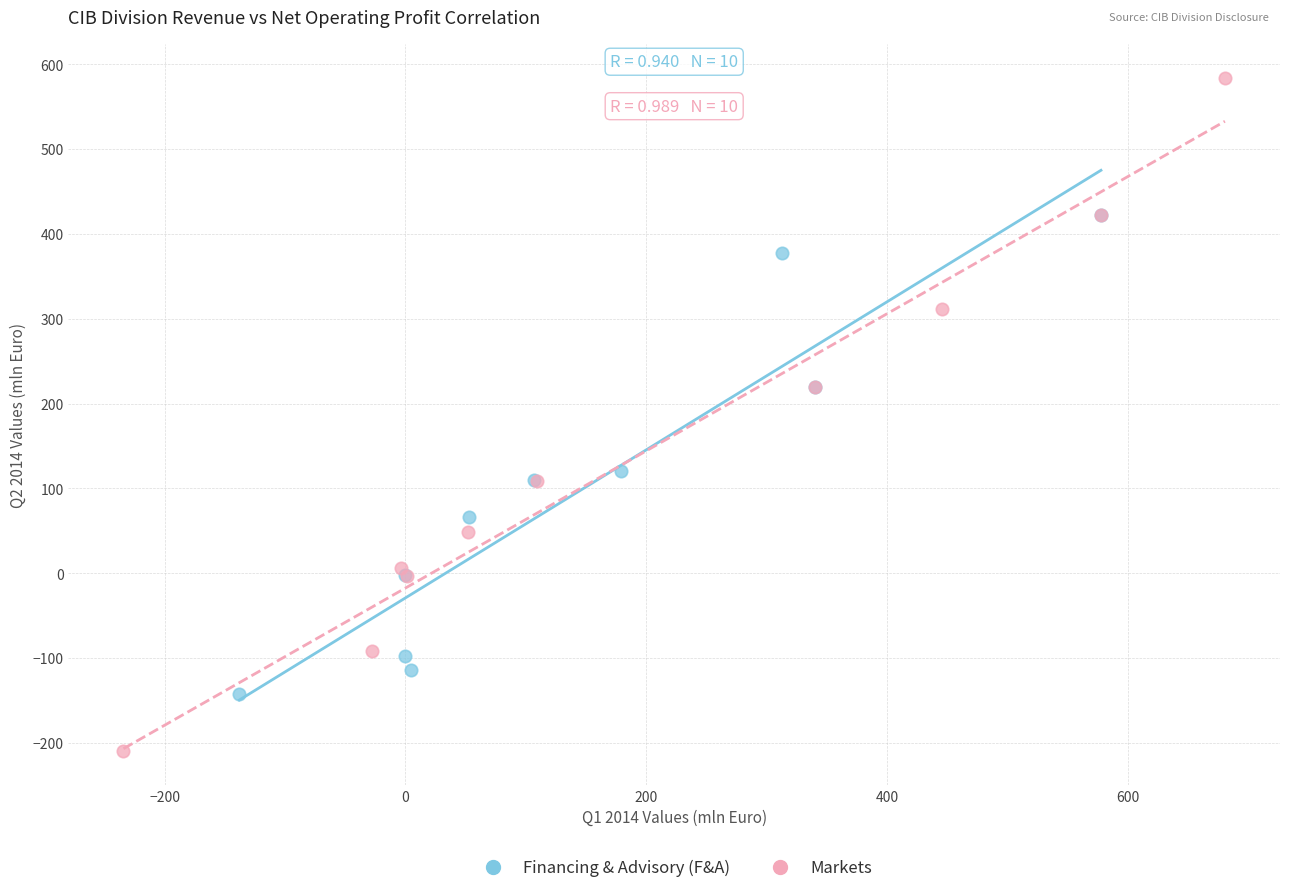

What are all the series names shown in the legend?

Financing & Advisory (F&A), Markets